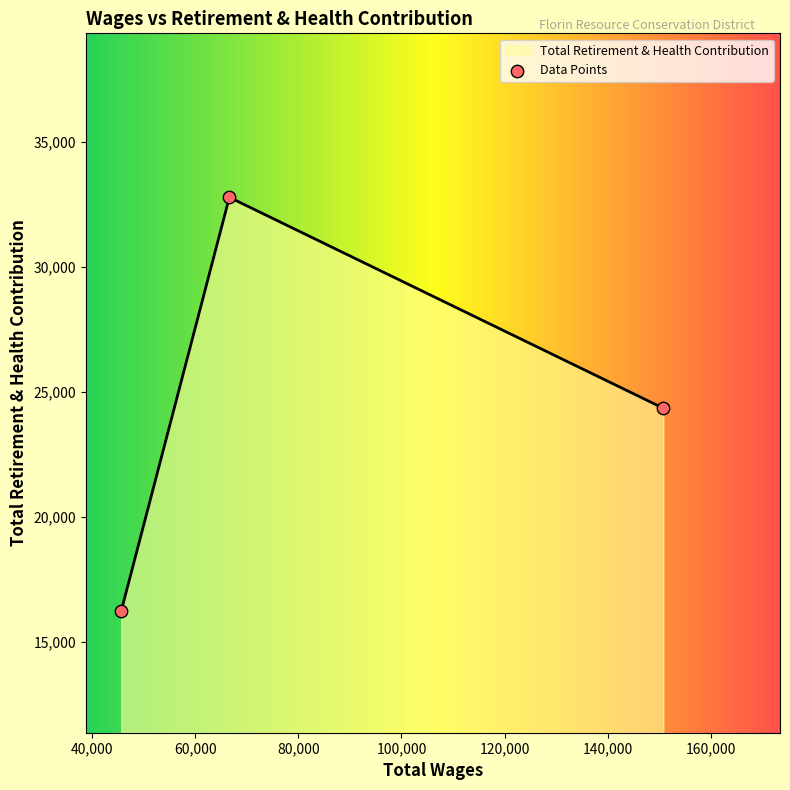

What is the change in value from 150745.0 to 45689.0?

-8101